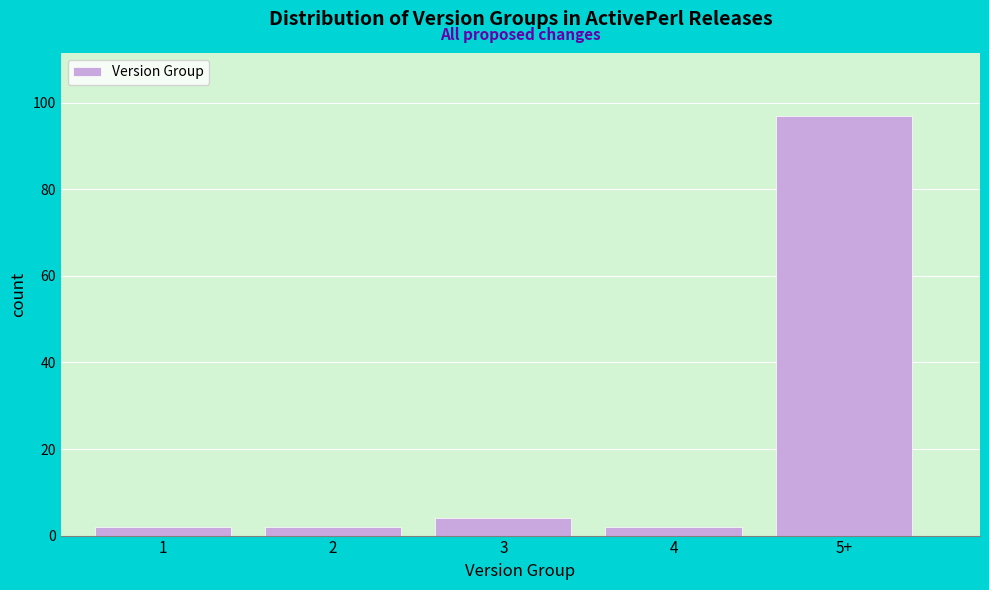

Reading right to left, what are all the values shown in this chart?

5+=97	4=2	3=4	2=2	1=2